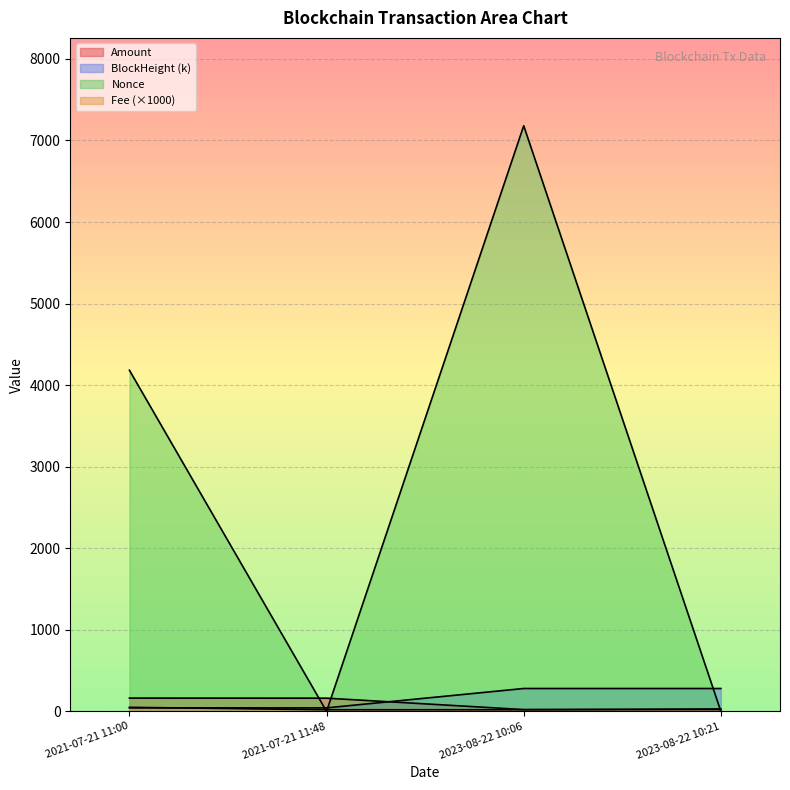

The value of BlockHeight_scaled at 2021-07-21 11:48 is 29.7. True or false?

False